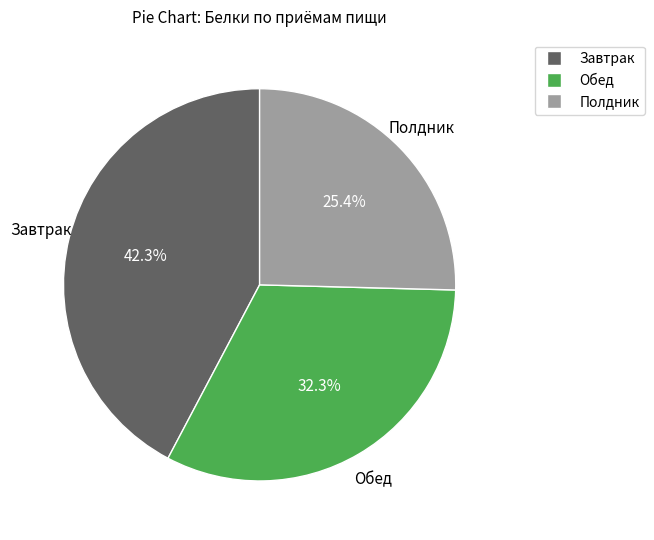

Combined, what portion of the pie is Обед and Полдник?

57.7%